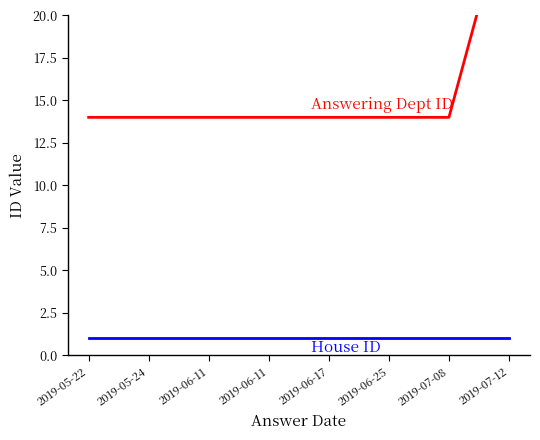

Reading left to right, transcribe all the data shown in this chart.

Answering Dept ID: 14	14	14	14	14	14	14	27
House ID: 1	1	1	1	1	1	1	1